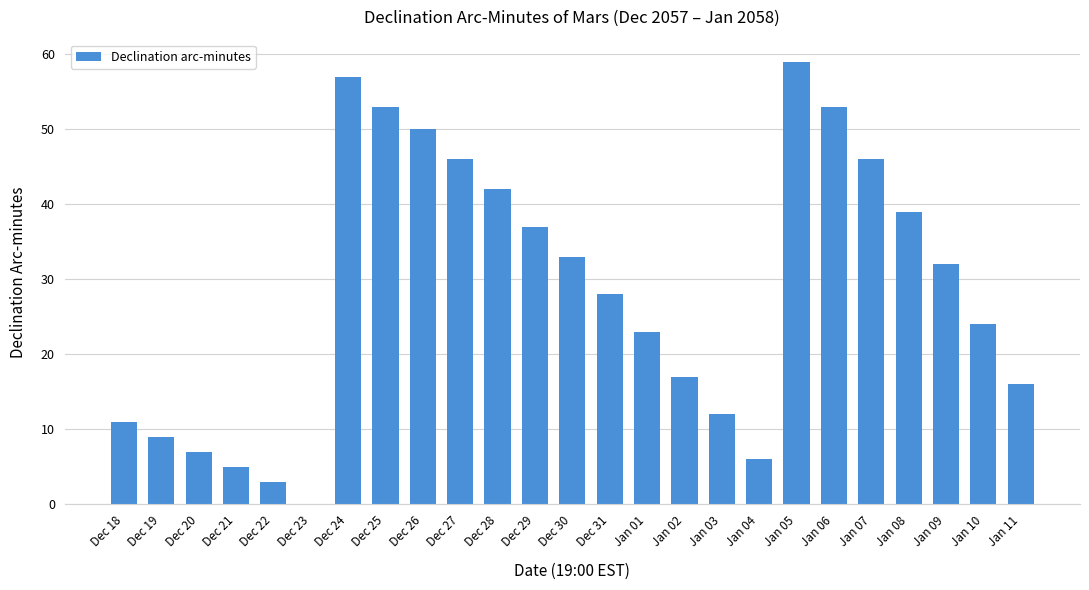

The value at Jan 05 is 33. True or false?

False